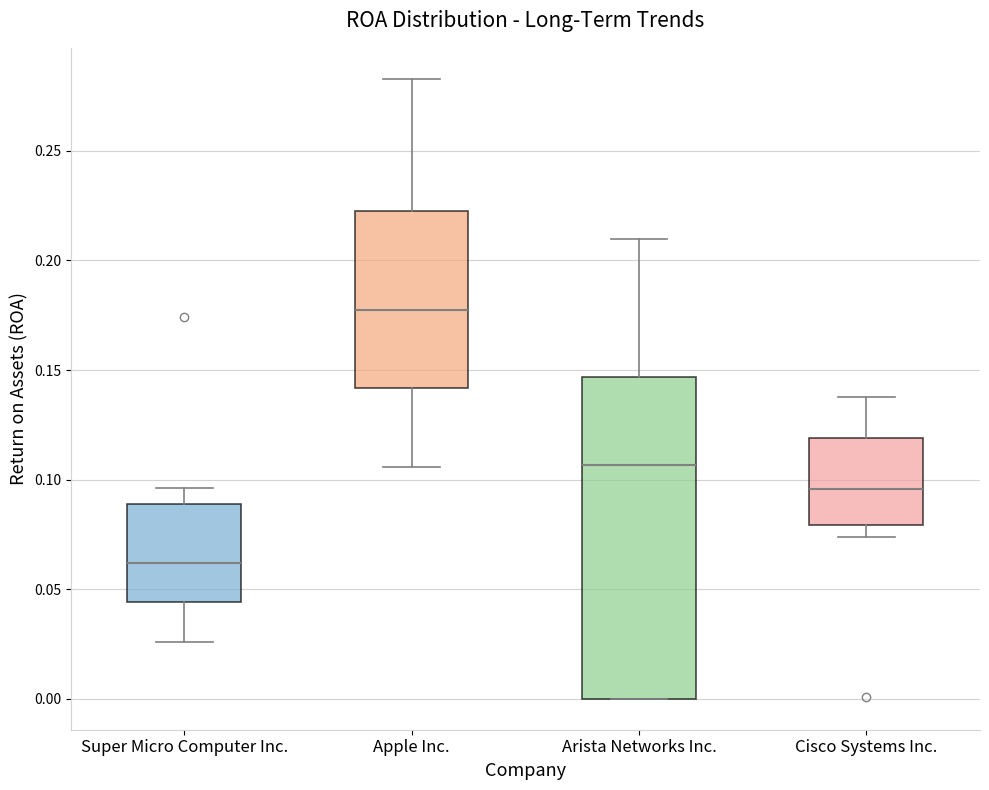

Which box has the lowest median line?

Super Micro Computer Inc.